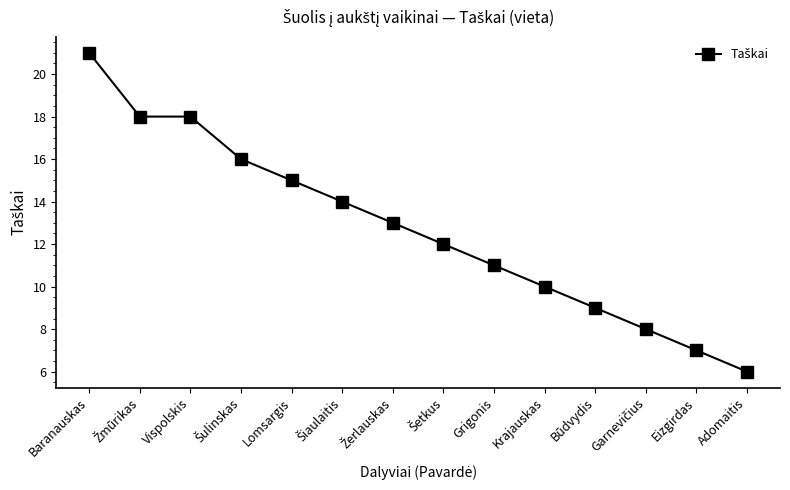

Which label corresponds to the smallest value in the chart?

Adomaitis